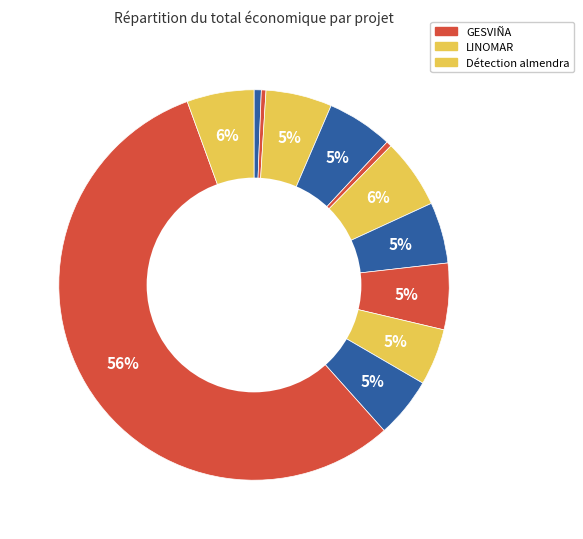

How many segments does this pie chart have?

12